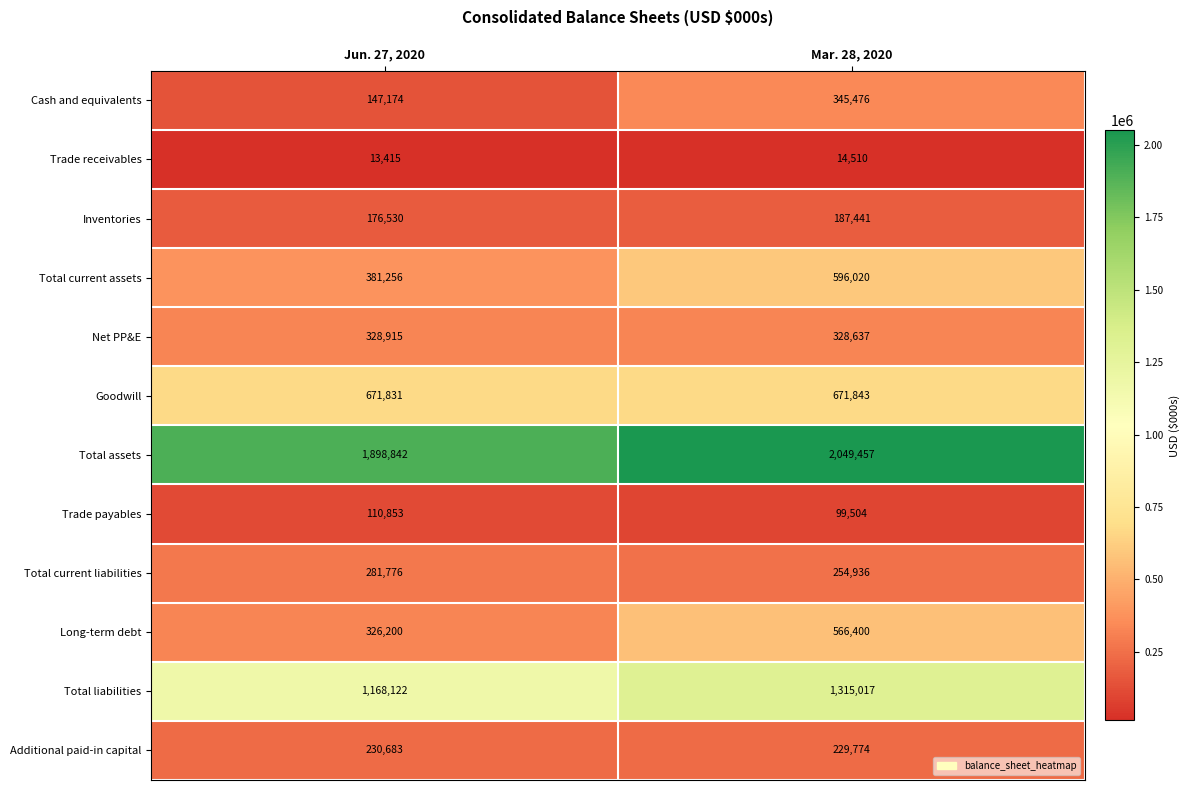

Rank the series at Jun. 27, 2020 from highest to lowest value.

Total assets, Total liabilities, Goodwill, Total current assets, Net PP&E, Long-term debt, Total current liabilities, Additional paid-in capital, Inventories, Cash and equivalents, Trade payables, Trade receivables